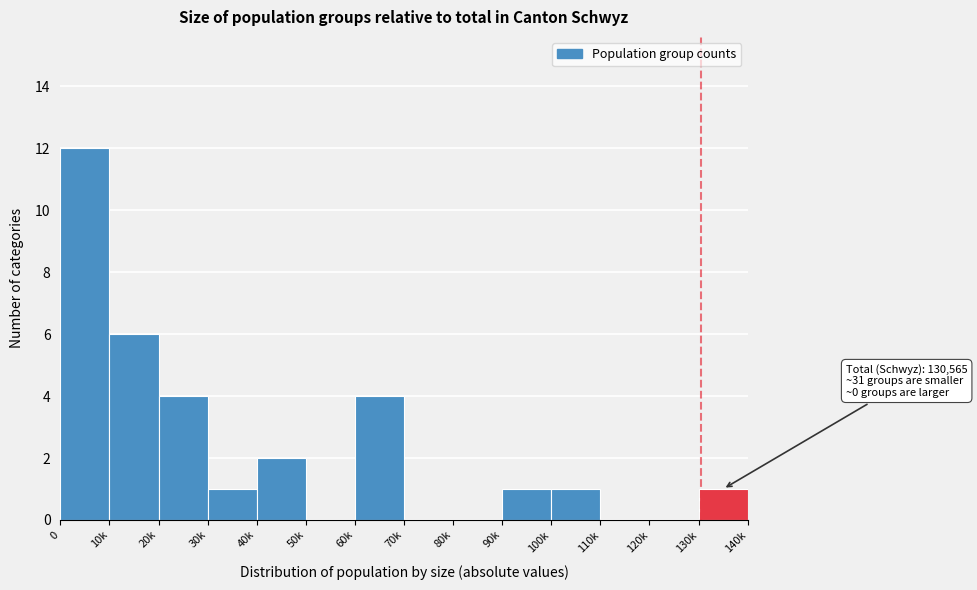

Reading left to right, list all the values displayed in this chart.

0=12	10k=6	20k=4	30k=1	40k=2	50k=0	60k=4	70k=0	80k=0	90k=1	100k=1	110k=0	120k=0	130k=1